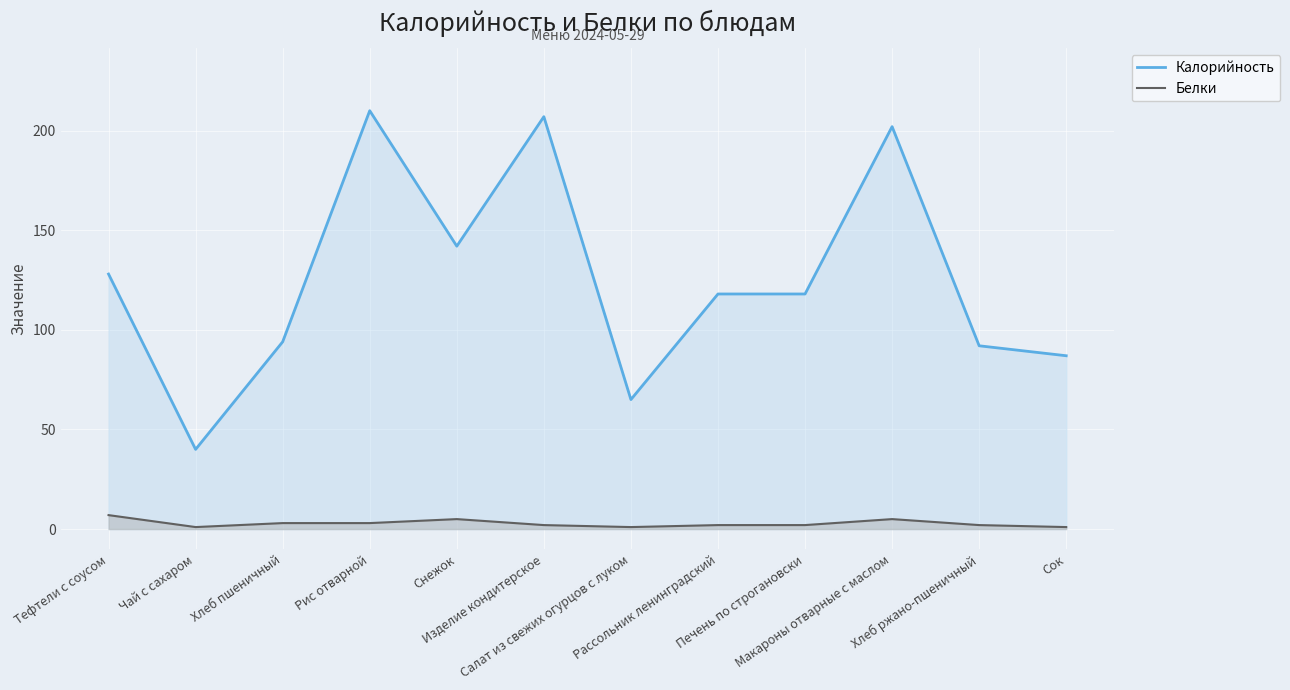

Rank the series by their average value, from highest to lowest.

Калорийность, Белки